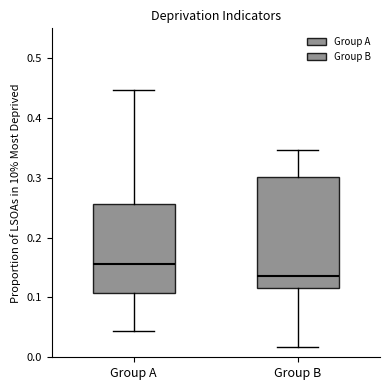

Where does the upper whisker of the box for Group B end on the y-axis? The values are not printed on the chart, so give them approximately, as read against the axis.

0.35